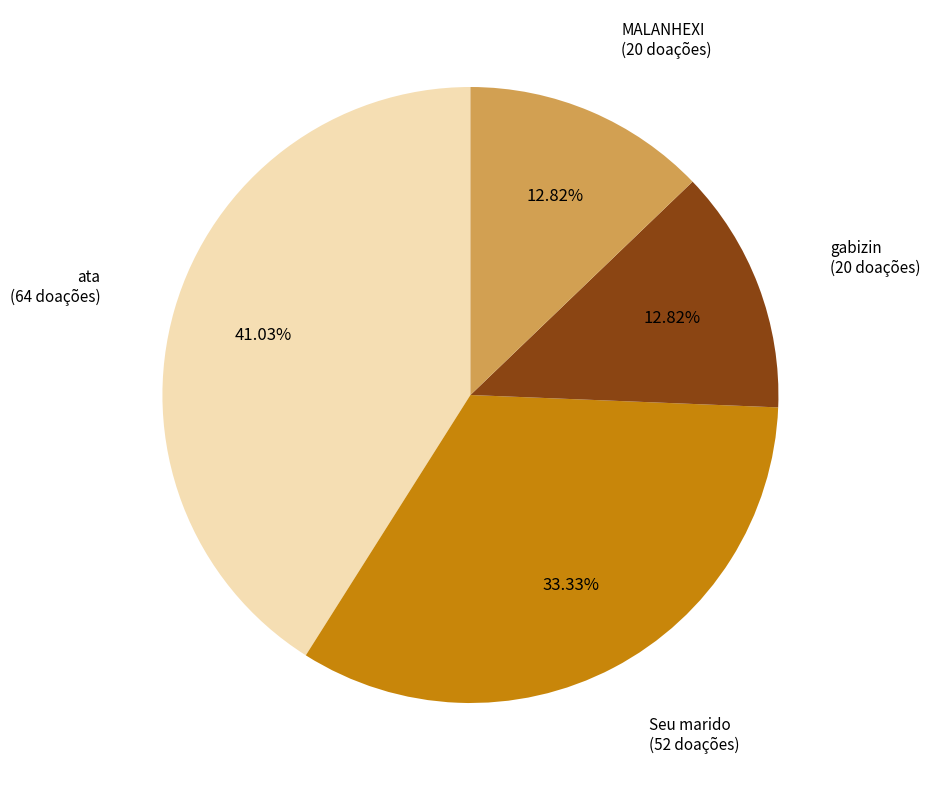

Is there any slice that represents more than half of the pie?

No